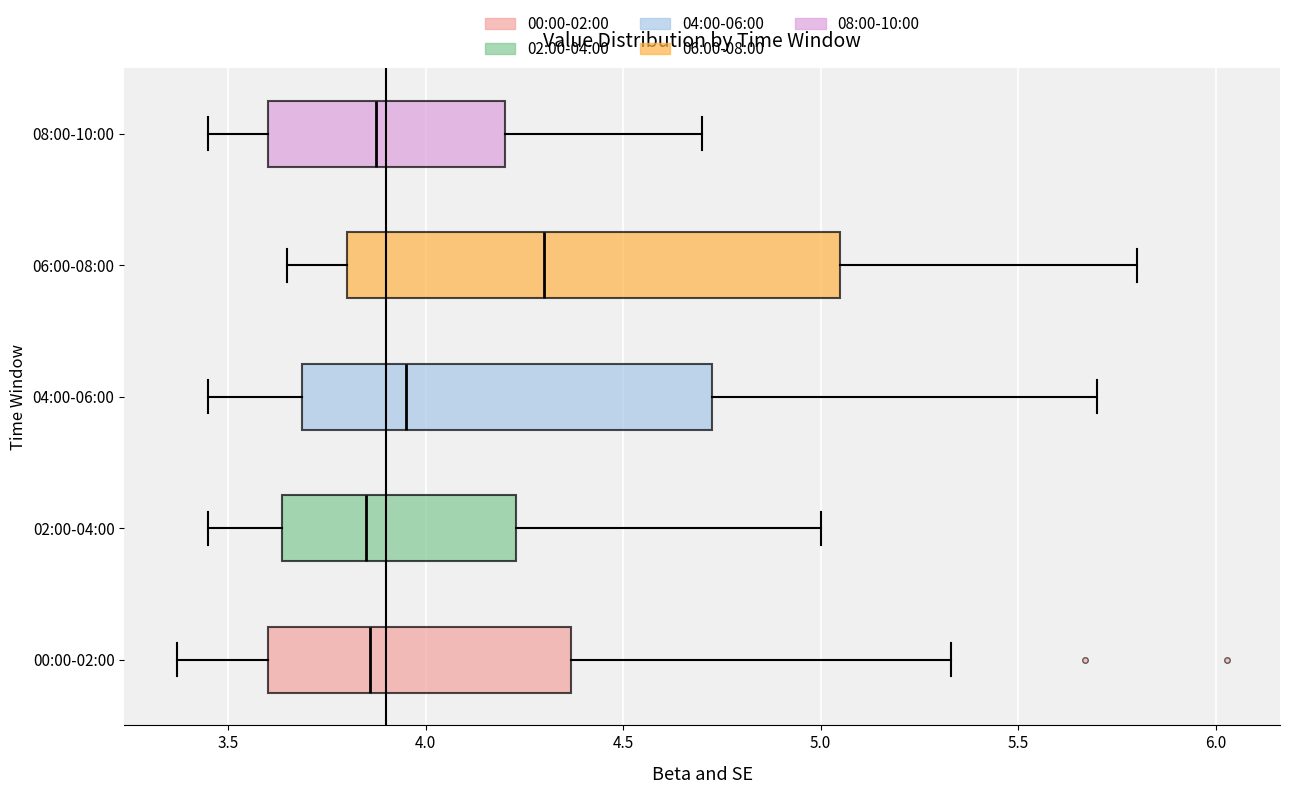

Reading bottom to top, read every box against the x-axis: the position of its median line, the range the box covers, and the ends of its whiskers. The values are not printed on the chart, so give them approximately, as read against the axis.

00:00-02:00: median 3.85, box 3.60 to 4.35, whiskers 3.35 to 5.35
02:00-04:00: median 3.85, box 3.65 to 4.25, whiskers 3.45 to 5.00
04:00-06:00: median 3.95, box 3.70 to 4.75, whiskers 3.45 to 5.70
06:00-08:00: median 4.30, box 3.80 to 5.05, whiskers 3.65 to 5.80
08:00-10:00: median 3.90, box 3.60 to 4.20, whiskers 3.45 to 4.70